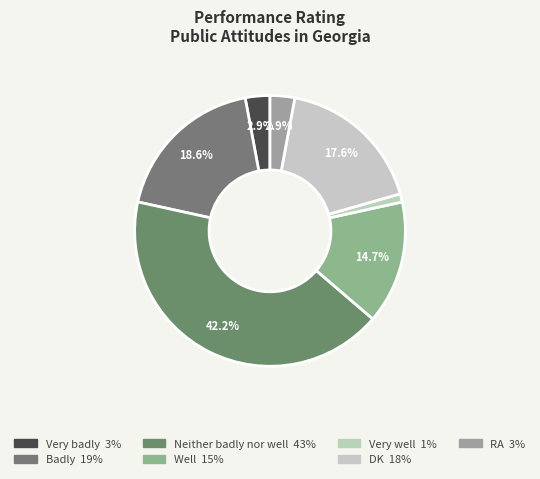

To the nearest percent, what percentage of the pie is Badly?

19%